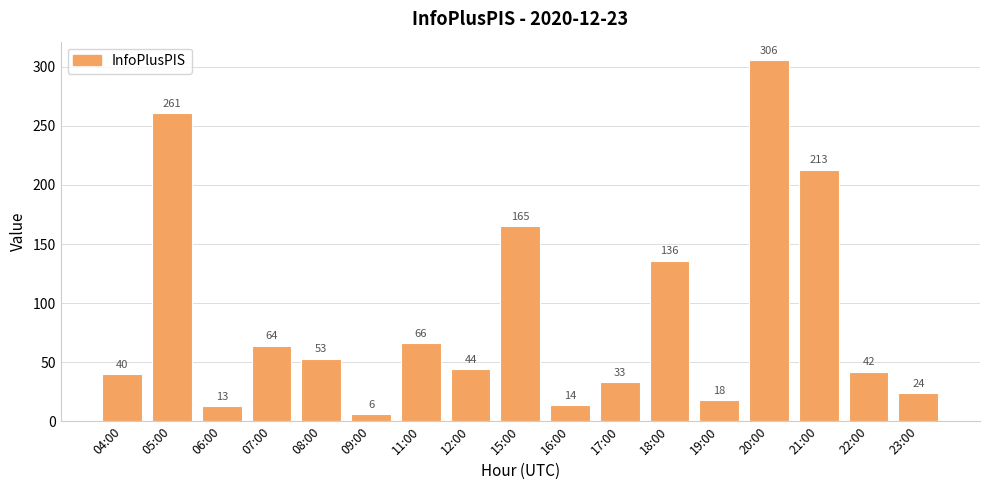

True or false: the data shows 42 at 22:00.

True